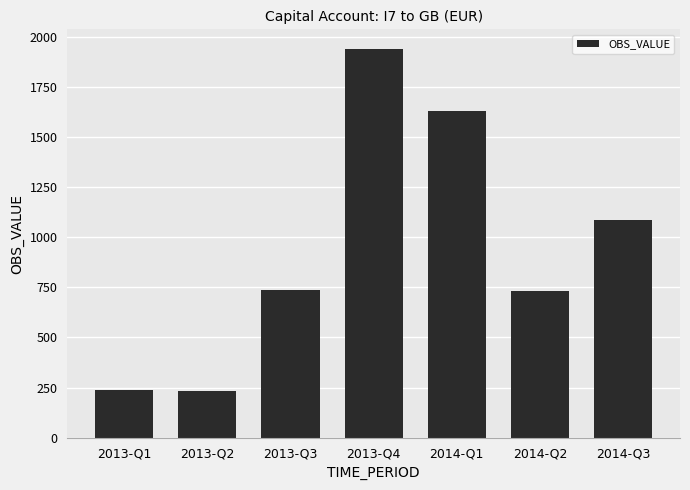

Count the number of data series in this chart.

1